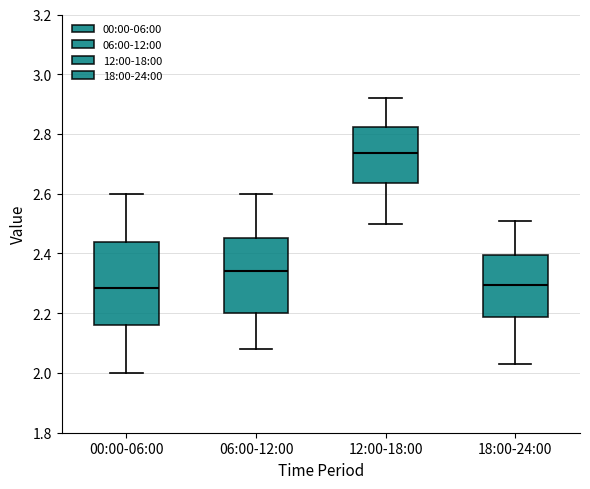

Reading left to right, read every box against the y-axis: the position of its median line, the range the box covers, and the ends of its whiskers. The values are not printed on the chart, so give them approximately, as read against the axis.

00:00-06:00: median 2.28, box 2.16 to 2.44, whiskers 2.00 to 2.60
06:00-12:00: median 2.34, box 2.20 to 2.46, whiskers 2.08 to 2.60
12:00-18:00: median 2.74, box 2.64 to 2.82, whiskers 2.50 to 2.92
18:00-24:00: median 2.30, box 2.18 to 2.40, whiskers 2.04 to 2.52